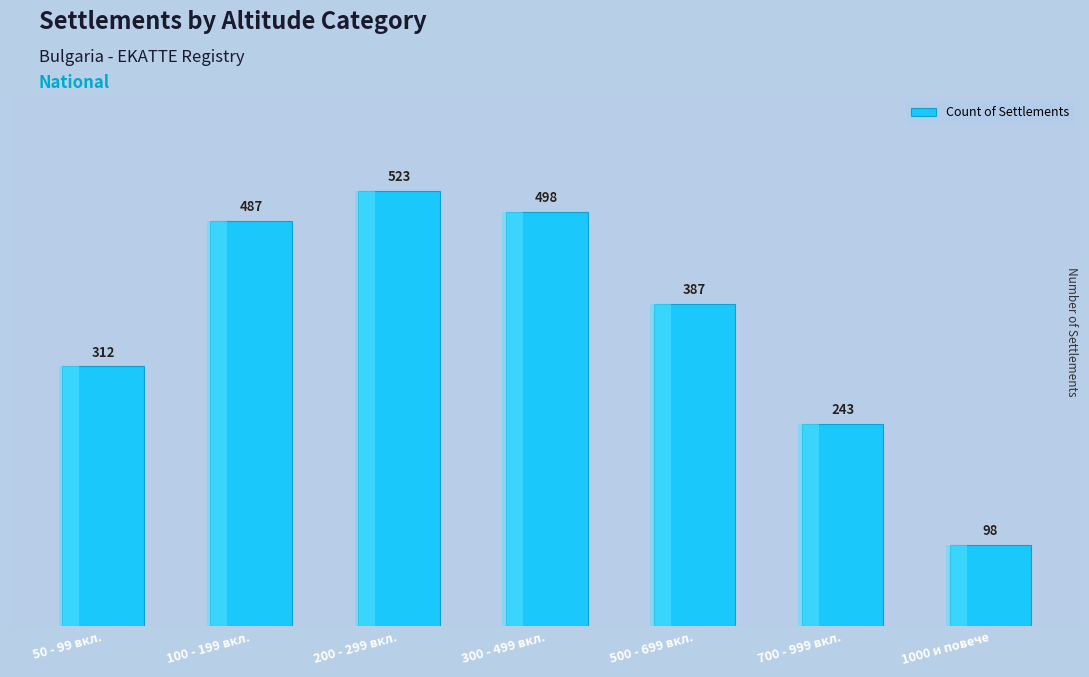

Are the bars horizontal?

No